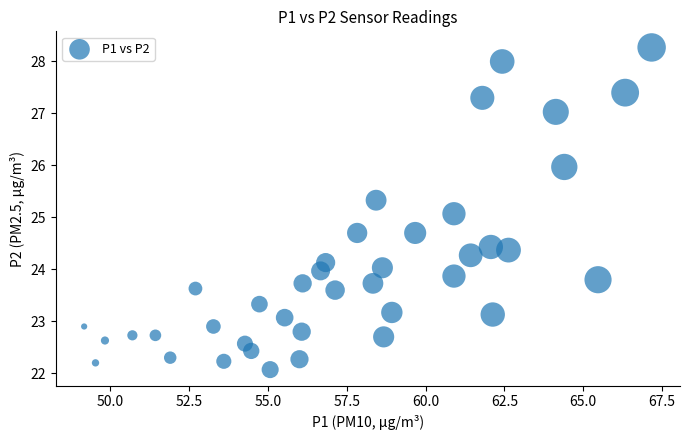

What Y value in the scatter plot is closest to 25?

25.1